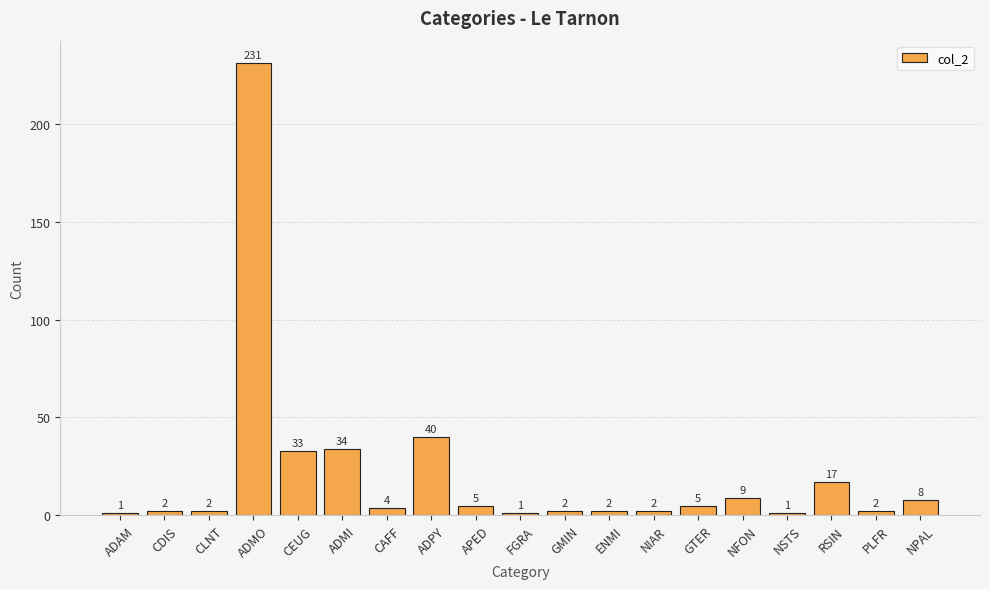

The value at NSTS is 1. True or false?

True